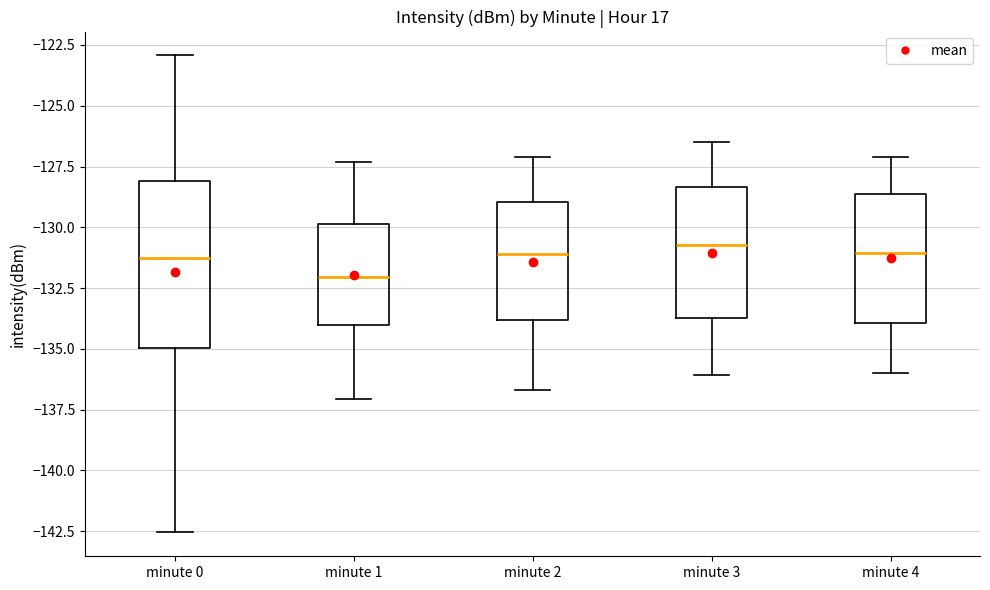

Reading left to right, transcribe this box plot: for each box, give where its median line is, the range the box spans, and where its two whiskers end, as read against the y-axis. The values are not printed on the chart, so give them approximately, as read against the axis.

minute 0: median -131.5, box -135.0 to -128.0, whiskers -142.5 to -123.0
minute 1: median -132.0, box -134.0 to -130.0, whiskers -137.0 to -127.5
minute 2: median -131.0, box -134.0 to -129.0, whiskers -136.5 to -127.0
minute 3: median -130.5, box -133.5 to -128.5, whiskers -136.0 to -126.5
minute 4: median -131.0, box -134.0 to -128.5, whiskers -136.0 to -127.0